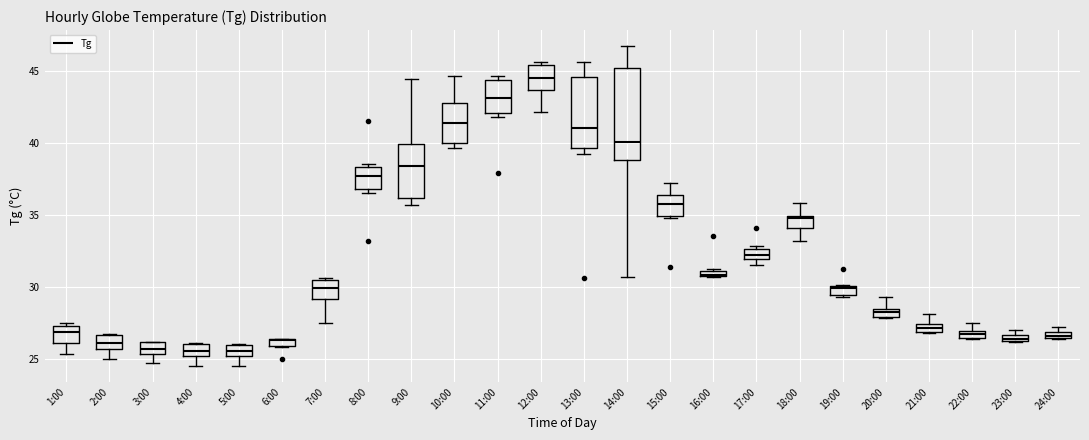

Where is the upper edge of the box for 5:00 on the y-axis? The values are not printed on the chart, so give them approximately, as read against the axis.

26.0